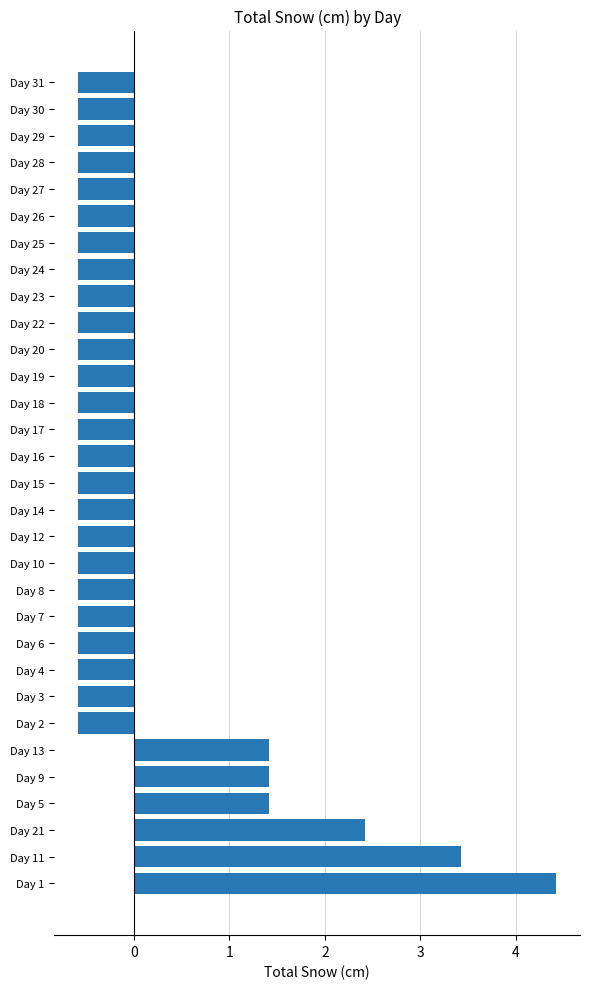

The chart shows a value of -1.0 at Day 22. True or false?

False